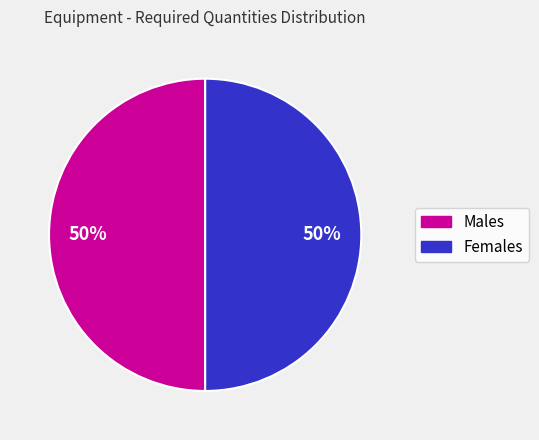

To the nearest percent, what is the average slice percentage?

50%